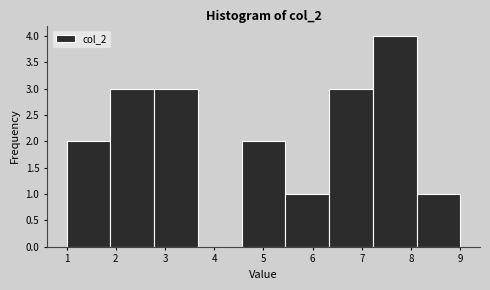

Reading left to right, transcribe this chart: for each bar, give the range it covers on the x-axis and its height. Neither the bar edges nor the heights are printed on the chart, so give them approximately, as read against the axes.

1.0 to 1.9: 2
1.9 to 2.8: 3
2.8 to 3.7: 3
3.7 to 4.6: 0
4.6 to 5.4: 2
5.4 to 6.3: 1
6.3 to 7.2: 3
7.2 to 8.1: 4
8.1 to 9.0: 1